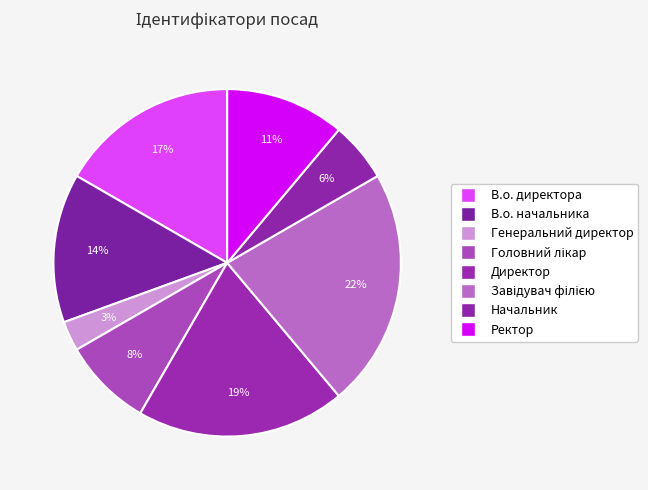

The Головний лікар slice represents 13% of the pie. True or false?

False